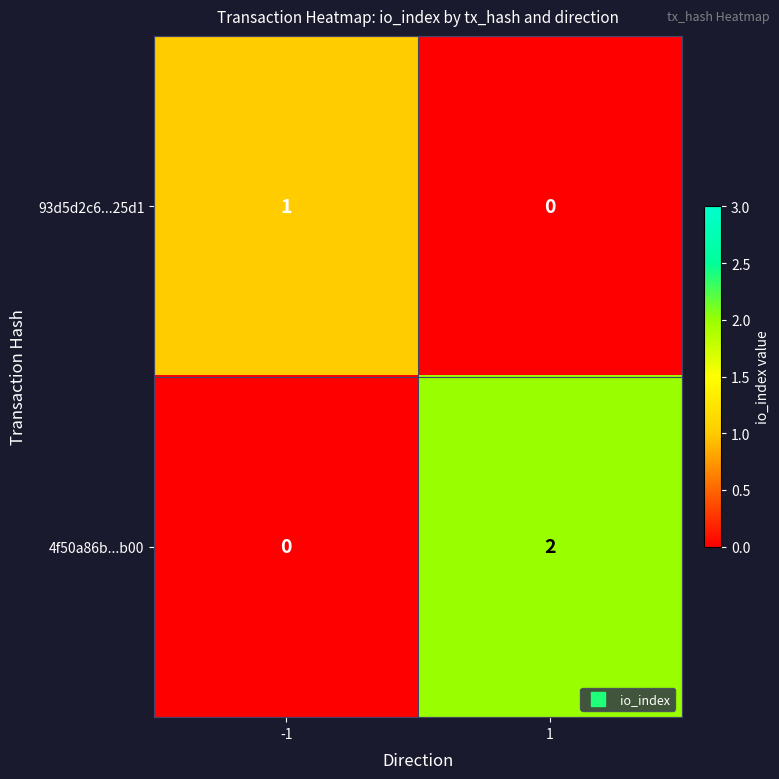

At which category is the sum across all series the highest?

1